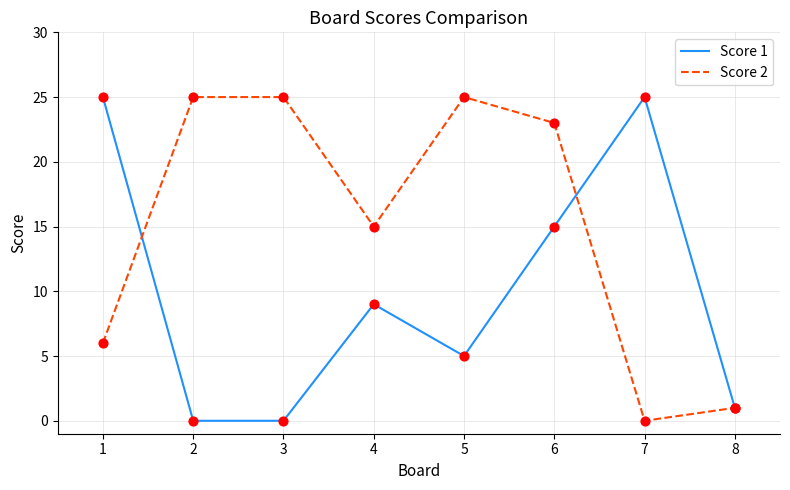

At how many categories does at least one series exceed 18?

6